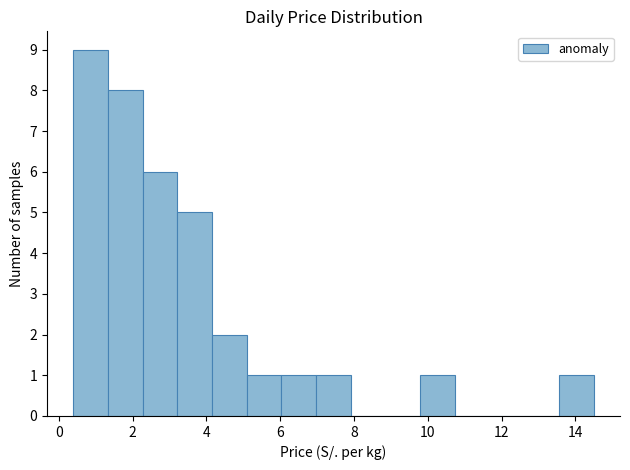

Reading left to right, transcribe this chart: for each bar, give the range it covers on the x-axis and its height. Neither the bar edges nor the heights are printed on the chart, so give them approximately, as read against the axes.

0.4 to 1.4: 9
1.4 to 2.2: 8
2.2 to 3.2: 6
3.2 to 4.2: 5
4.2 to 5.0: 2
5.0 to 6.0: 1
6.0 to 7.0: 1
7.0 to 8.0: 1
8.0 to 8.8: 0
8.8 to 9.8: 0
9.8 to 10.8: 1
10.8 to 11.6: 0
11.6 to 12.6: 0
12.6 to 13.6: 0
13.6 to 14.6: 1